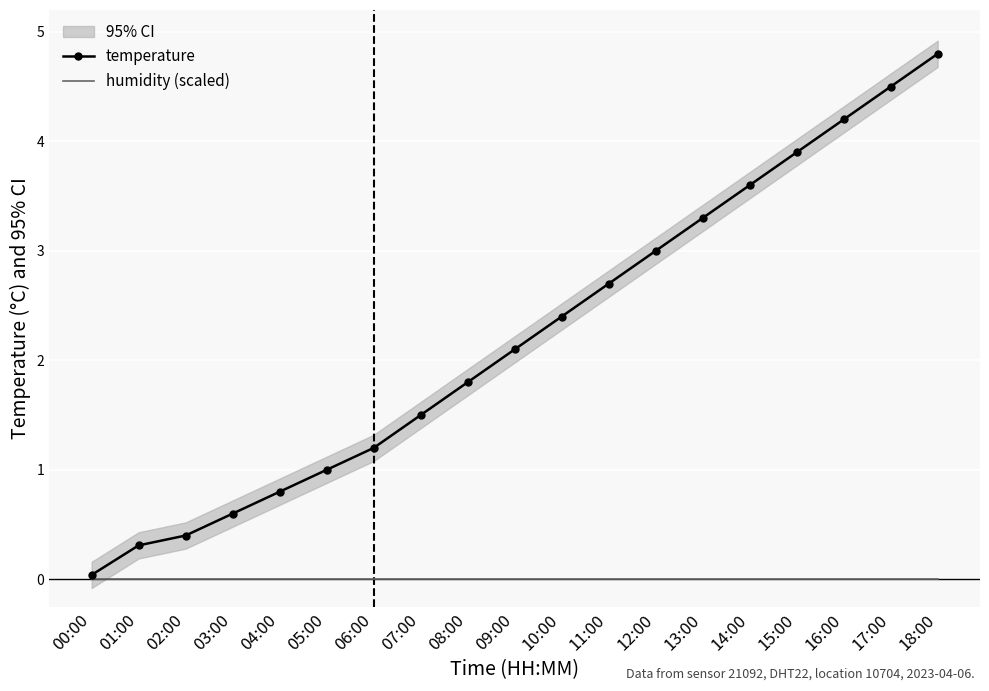

How many values in the temperature series are below 2?

9